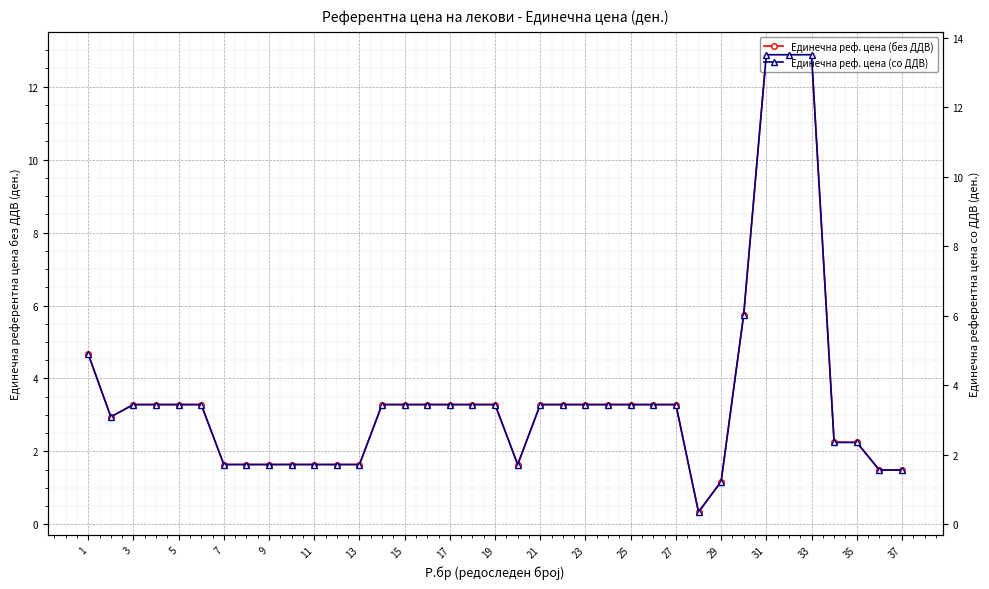

The Единечна реф. цена (со ДДВ) series shows 4.9 at 1. True or false?

True